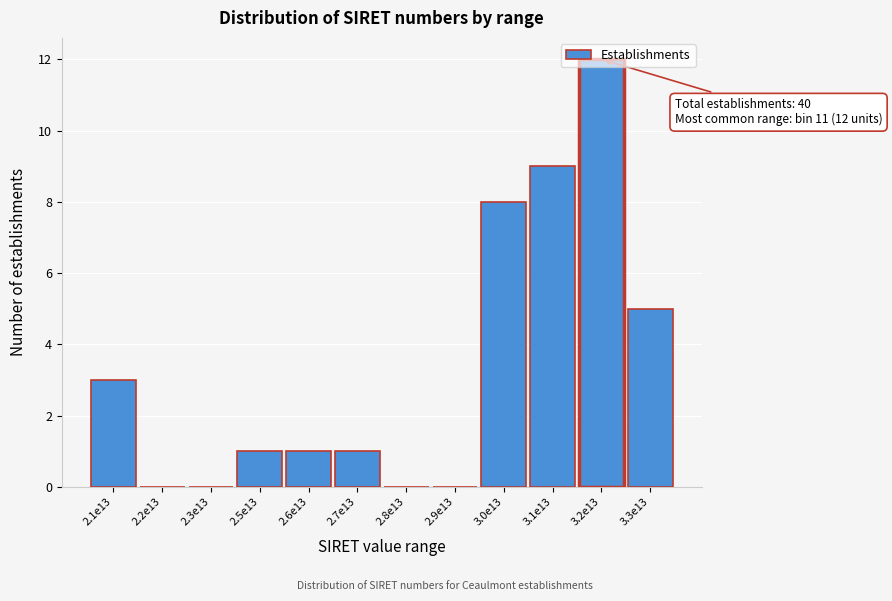

Which label corresponds to the largest value in the chart?

3.2e13